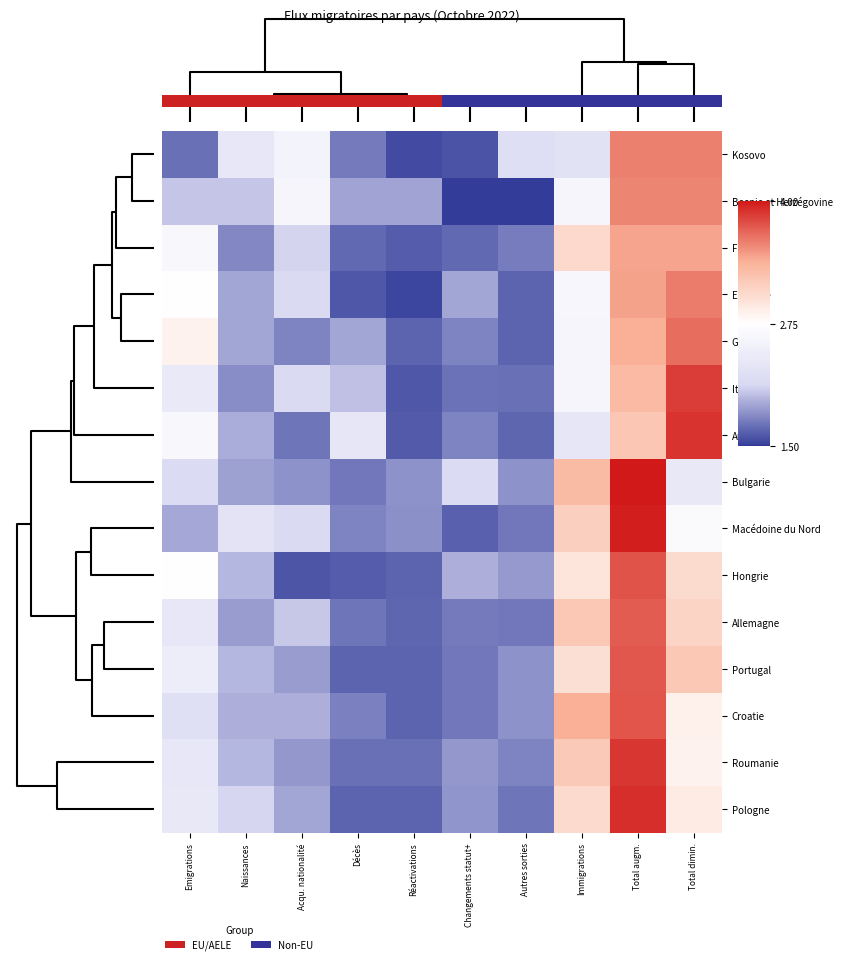

What is the average value of the Bosnie et Herzégovine series?

2.3